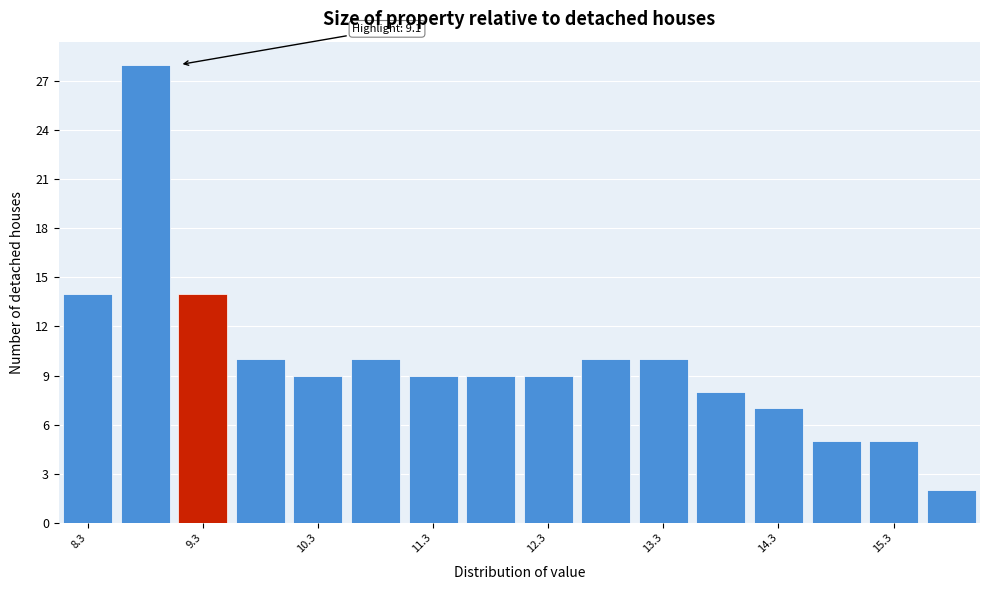

Which range on the x-axis has the tallest bar?

8.55 to 9.05